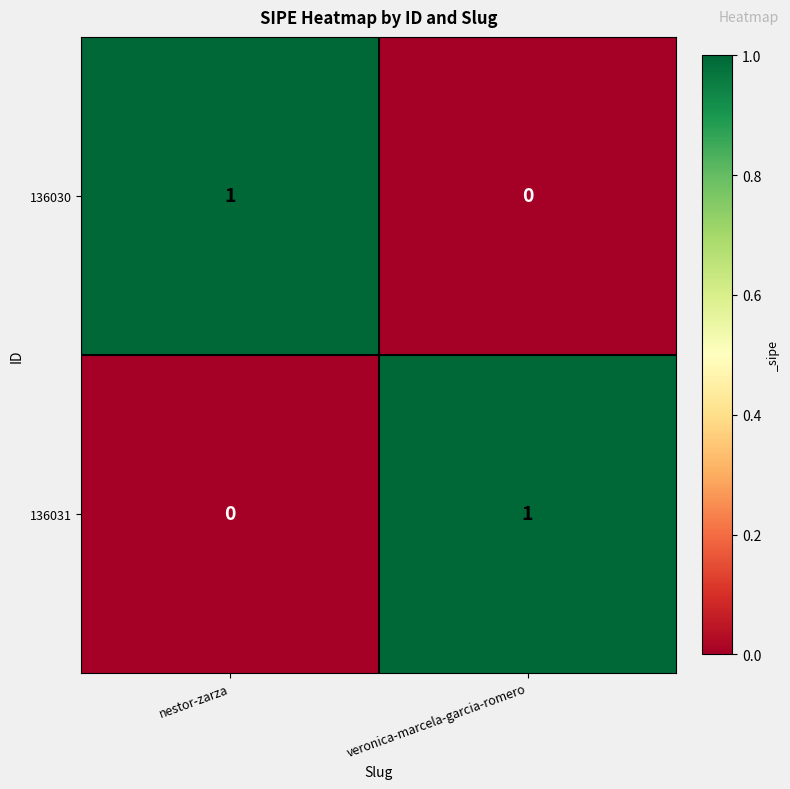

Which category has the highest value in the 136031 series?

veronica-marcela-garcia-romero